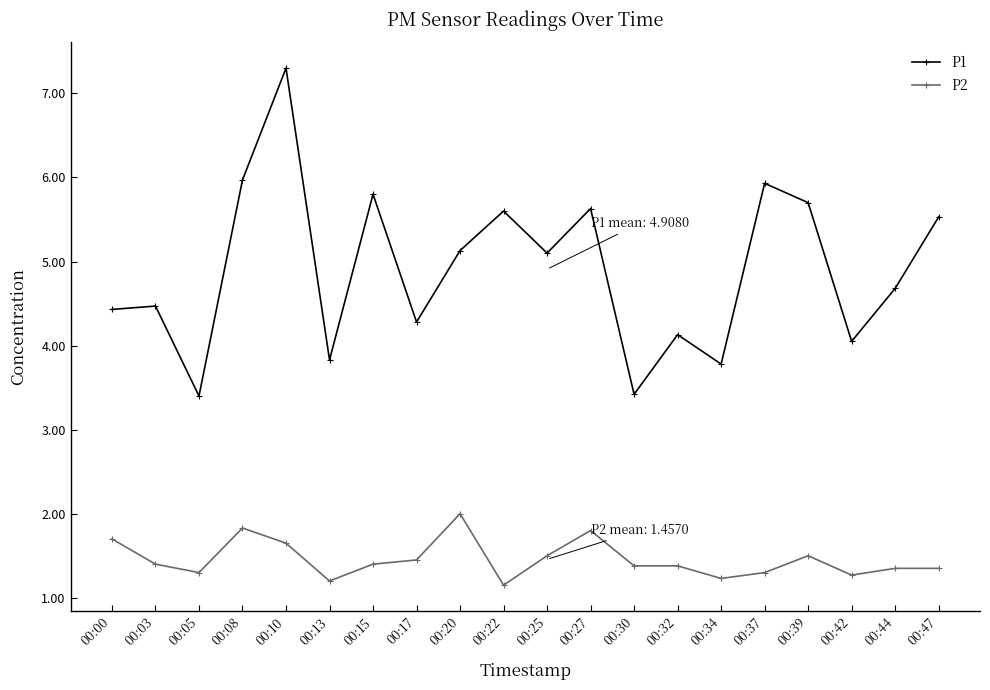

How many lines are shown in the chart?

2